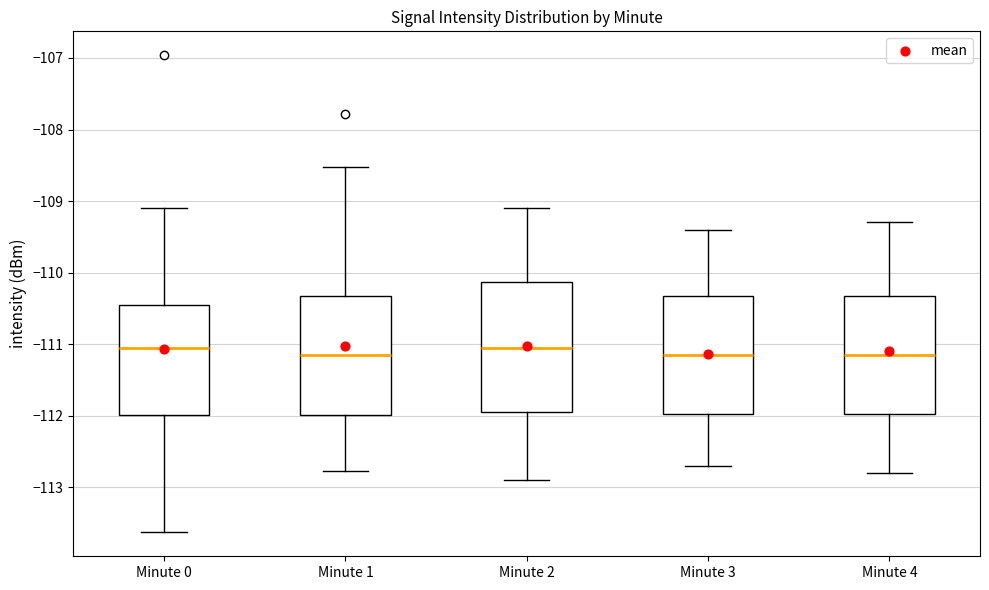

Comparing the boxes themselves (not the whiskers), which one is the tallest?

Minute 2